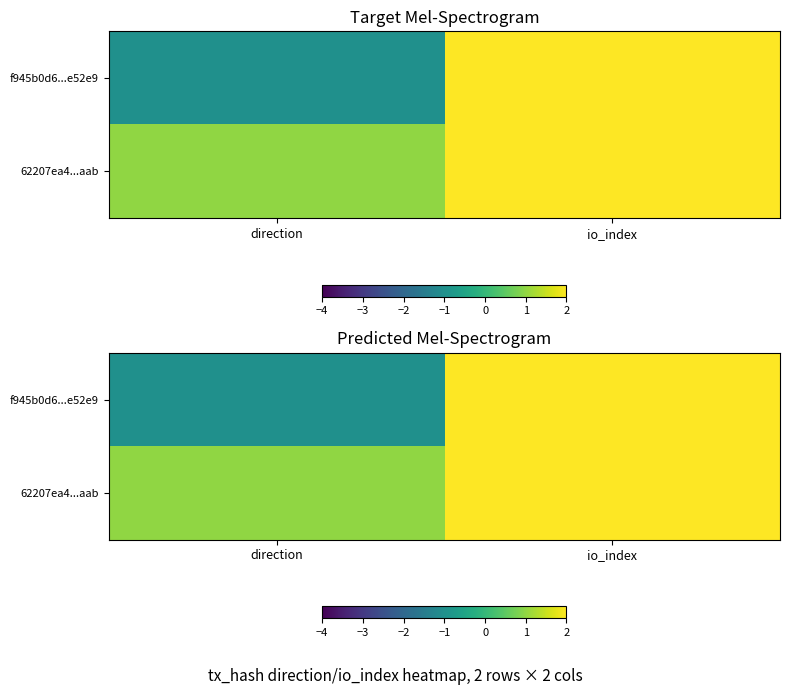

The 62207ea4...aab series shows 49 at io_index. True or false?

True